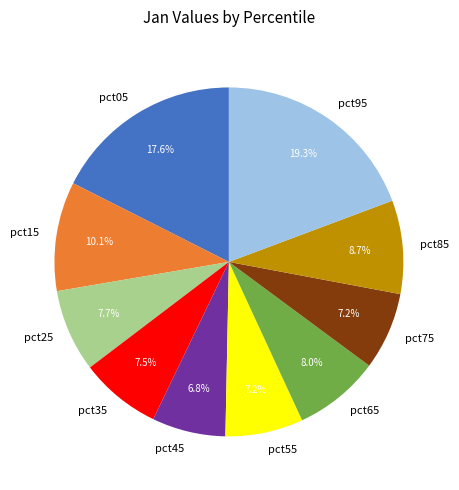

Is pct95 the majority of the pie?

No